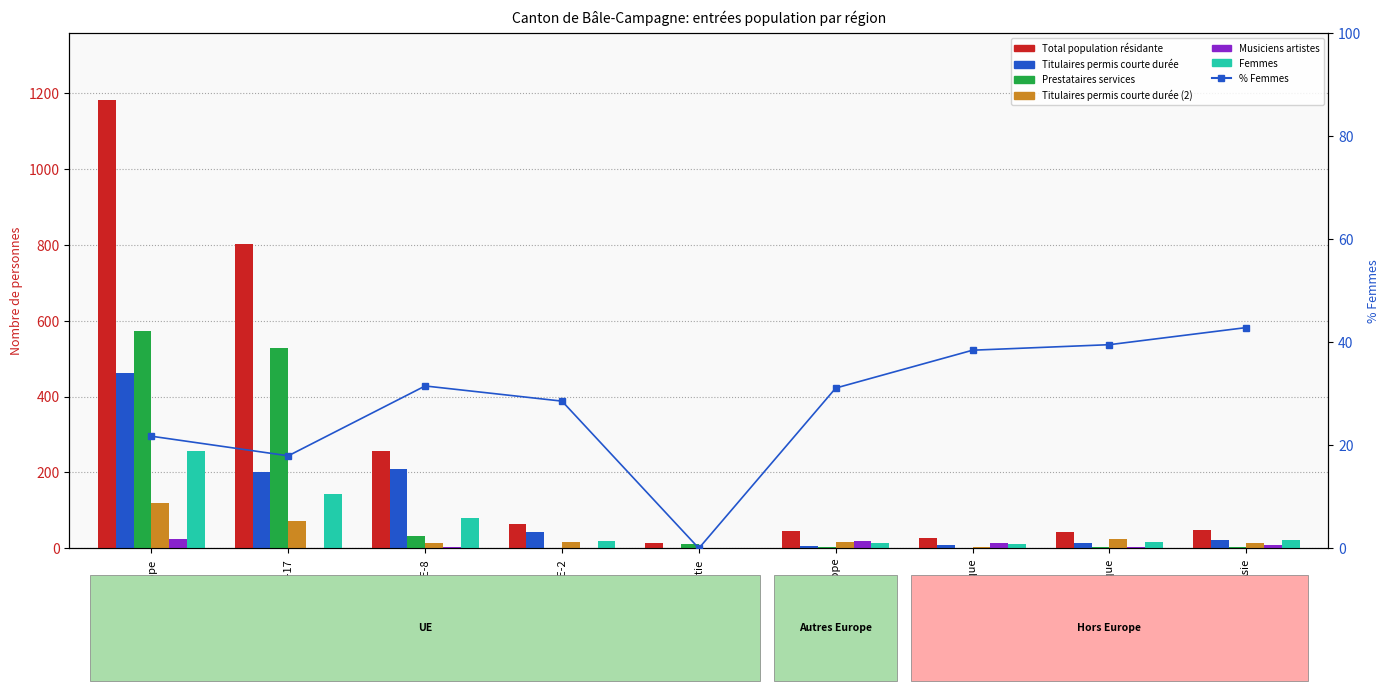

The value of Femmes at Autres pays de l'Europe is 25. True or false?

False